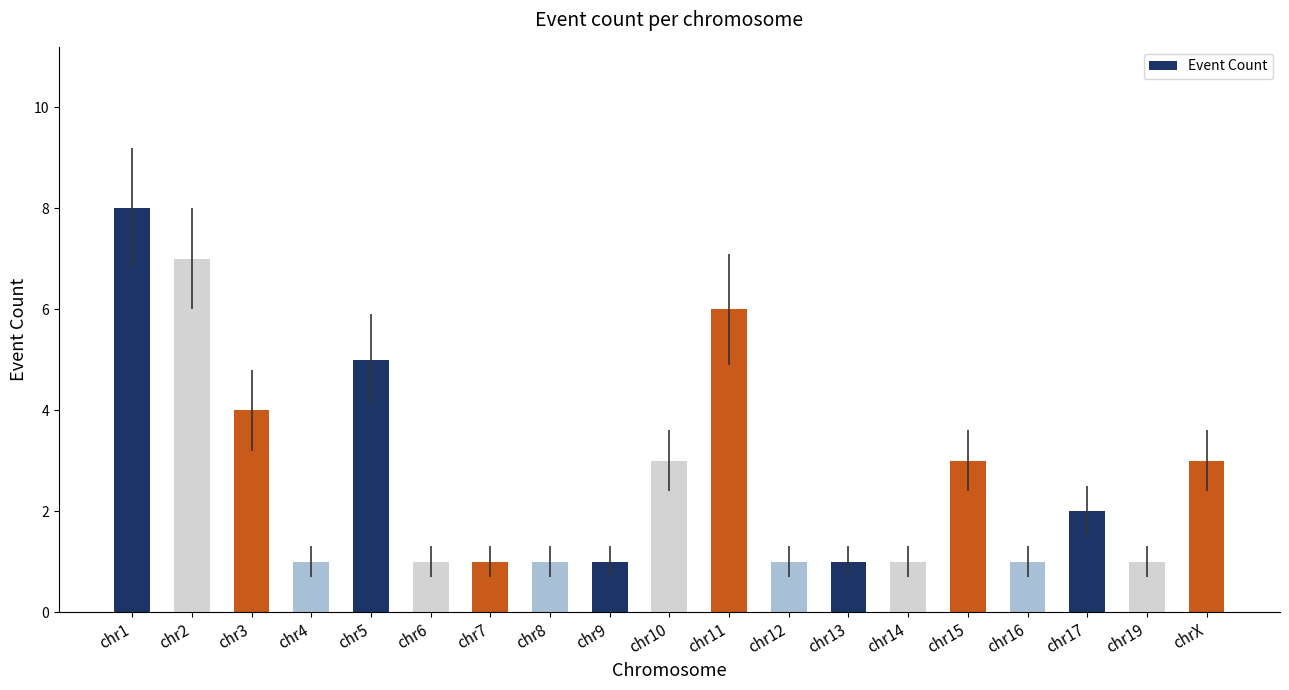

The chart shows a value of 2 at chr12. True or false?

False